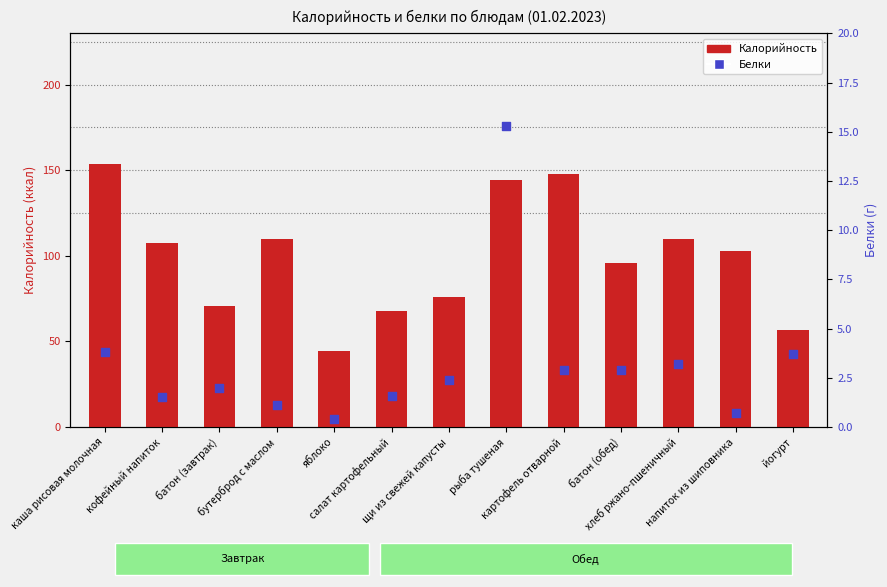

Which series has the widest spread of Y values?

Калорийность